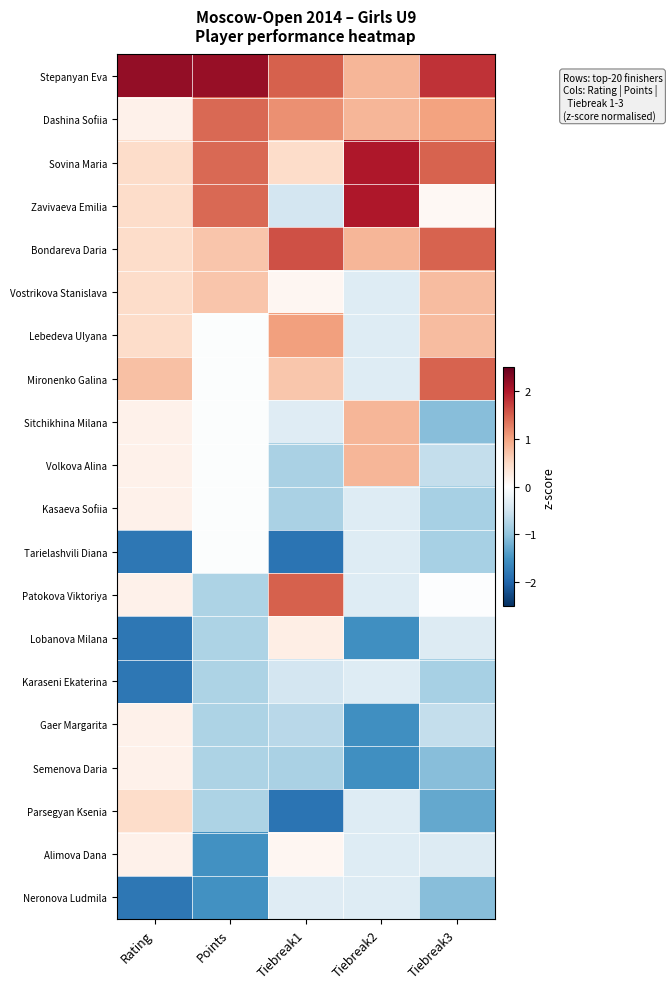

Rank the series by their maximum value, from lowest to highest.

Karaseni Ekaterina, Neronova Ludmila, Tarielashvili Diana, Kasaeva Sofiia, Gaer Margarita, Semenova Daria, Alimova Dana, Lobanova Milana, Parsegyan Ksenia, Vostrikova Stanislava, Sitchikhina Milana, Volkova Alina, Lebedeva Ulyana, Dashina Sofiia, Mironenko Galina, Patokova Viktoriya, Bondareva Daria, Sovina Maria, Zavivaeva Emilia, Stepanyan Eva